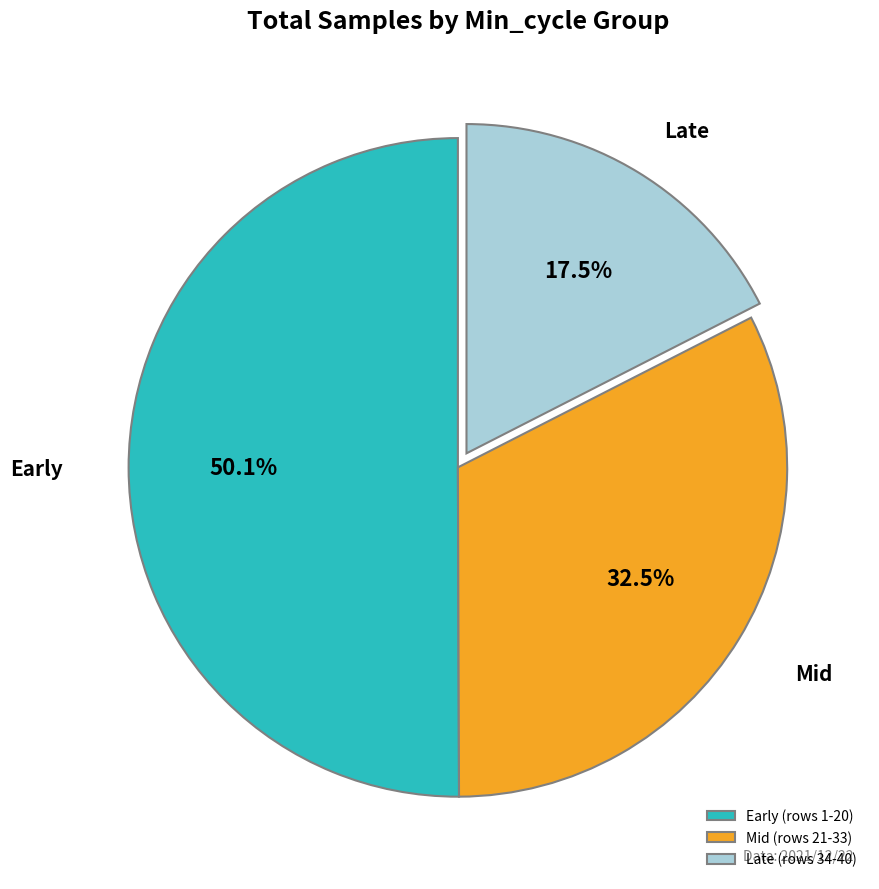

To the nearest percent, what is the average slice percentage?

33%